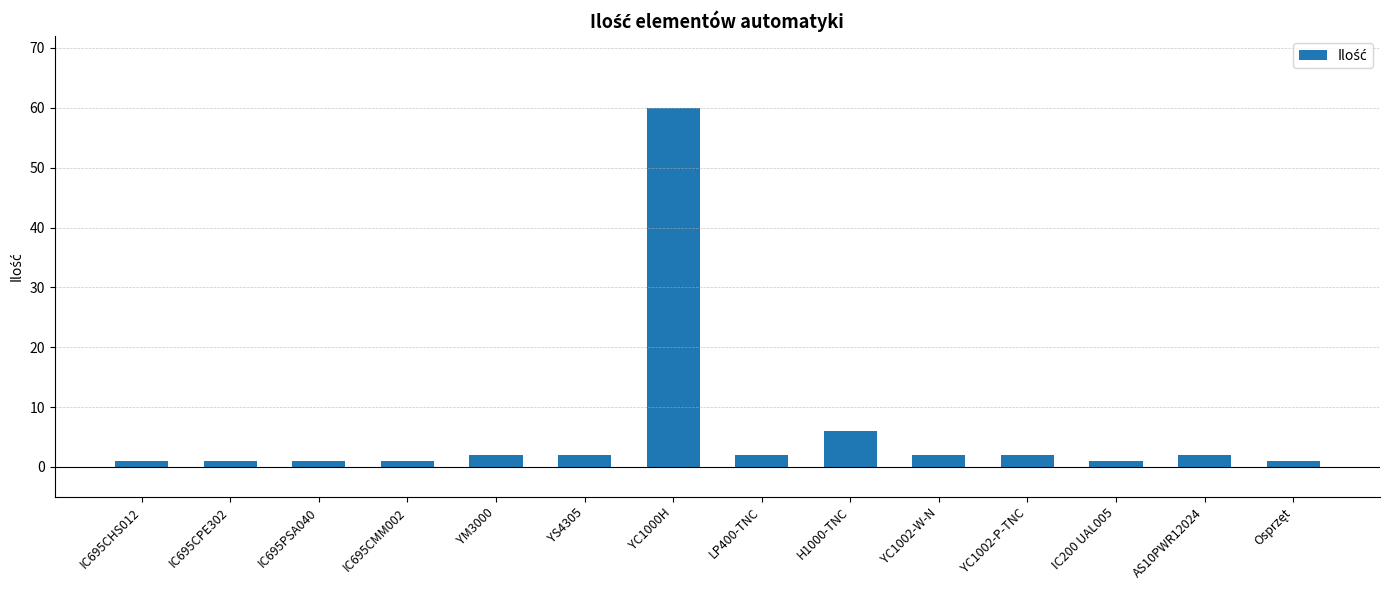

What position from the left is LP400-TNC?

8